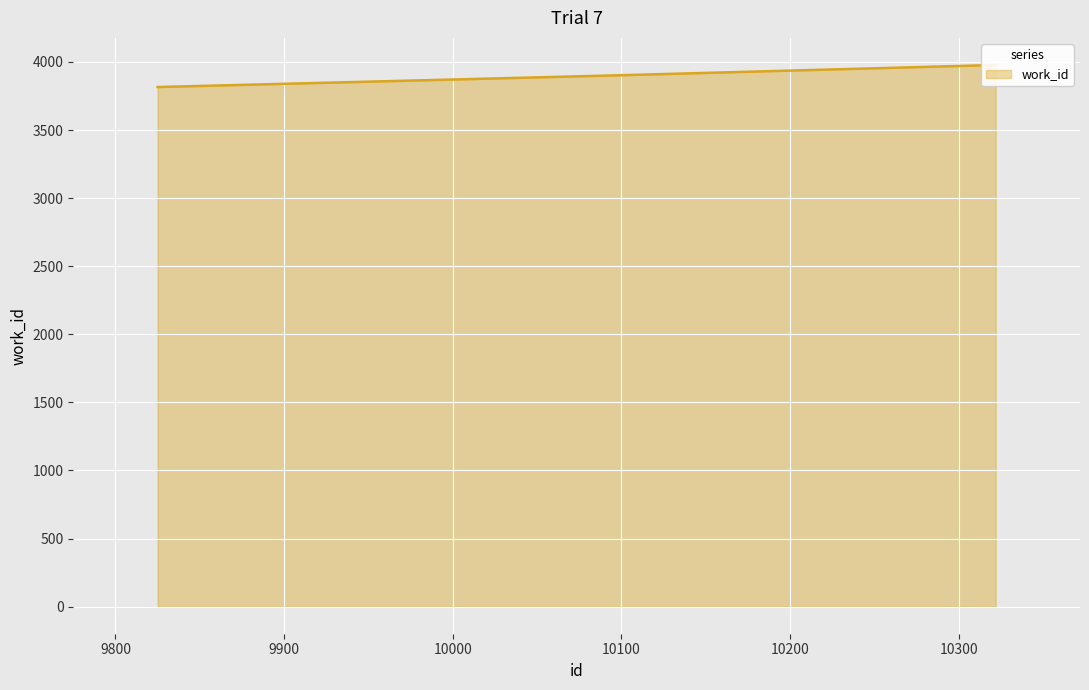

How many lines are shown in the chart?

1